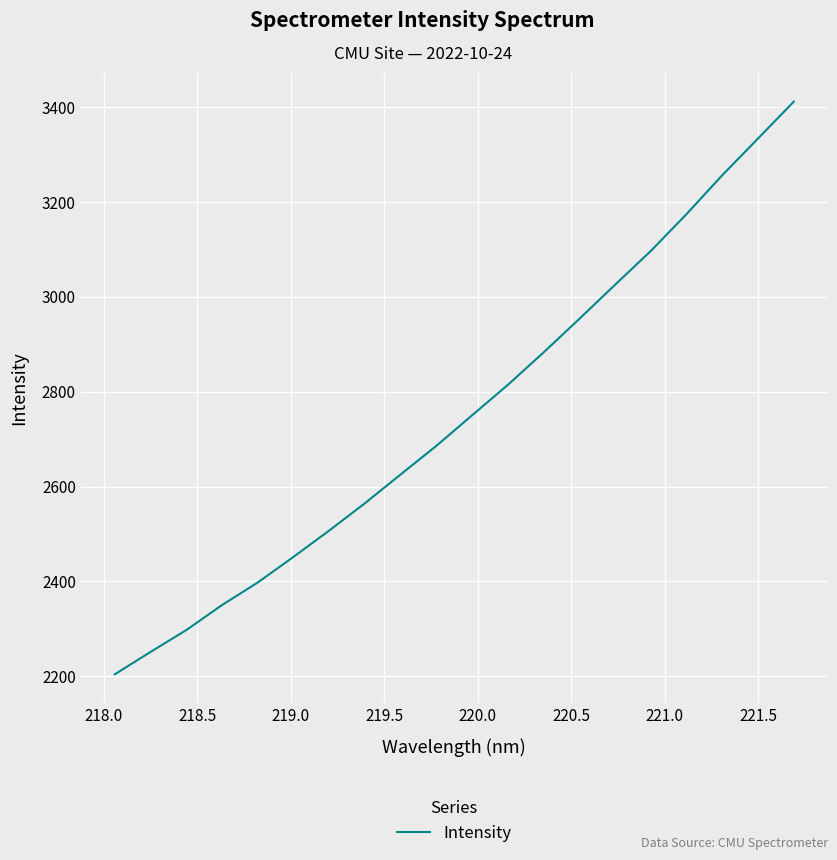

What is the difference between the maximum and minimum values?

1207.9